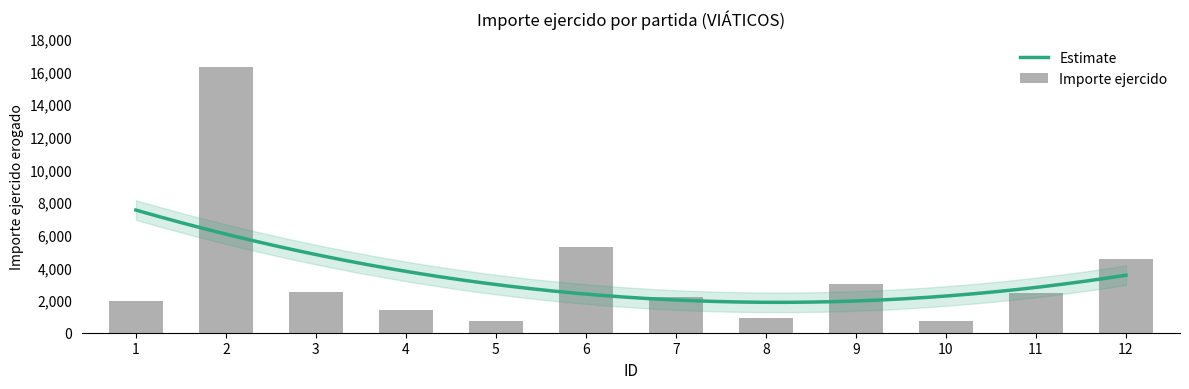

At which category does the chart reach its minimum across all series?

5